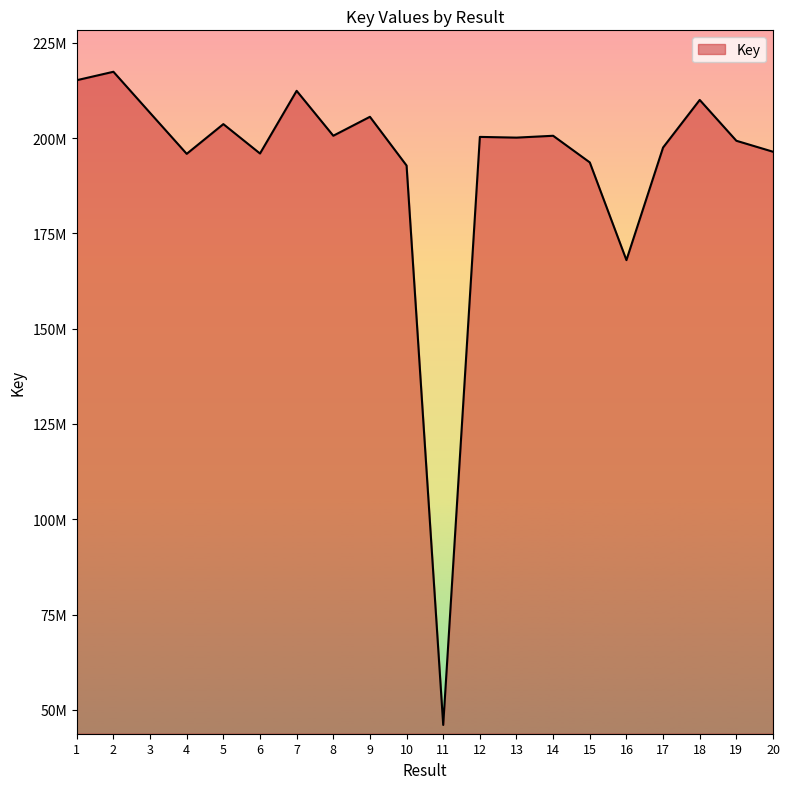

Is this an area chart (filled region under the line)?

Yes